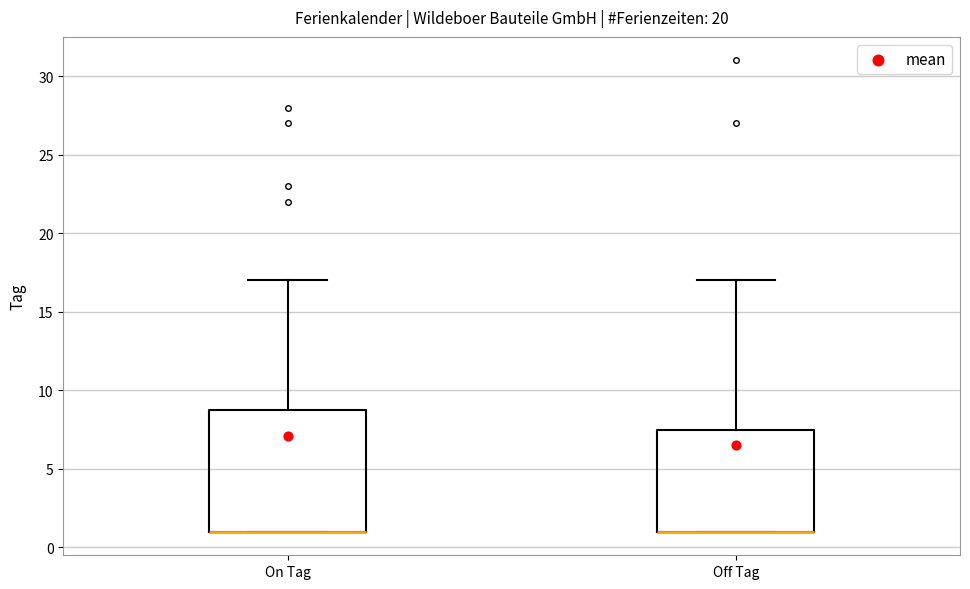

Reading left to right, read every box against the y-axis: the position of its median line, the range the box covers, and the ends of its whiskers. The values are not printed on the chart, so give them approximately, as read against the axis.

On Tag: median 1.0 (drawn on the box's lower edge), box 1.0 to 9.0, whiskers 1.0 to 17.0
Off Tag: median 1.0 (drawn on the box's lower edge), box 1.0 to 7.5, whiskers 1.0 to 17.0